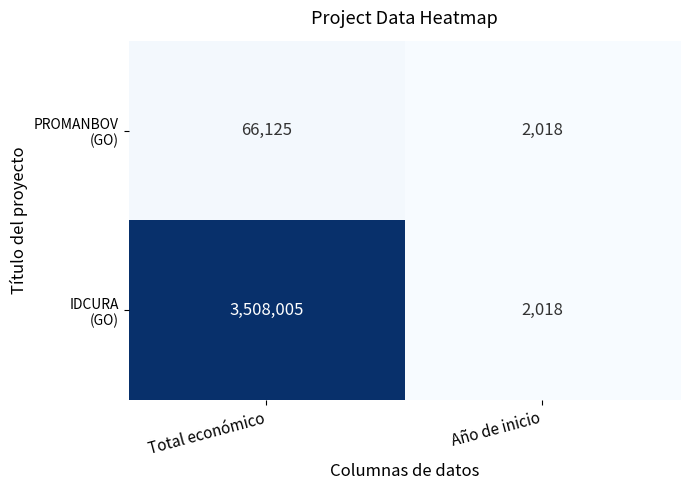

How many distinct data groups are displayed?

2